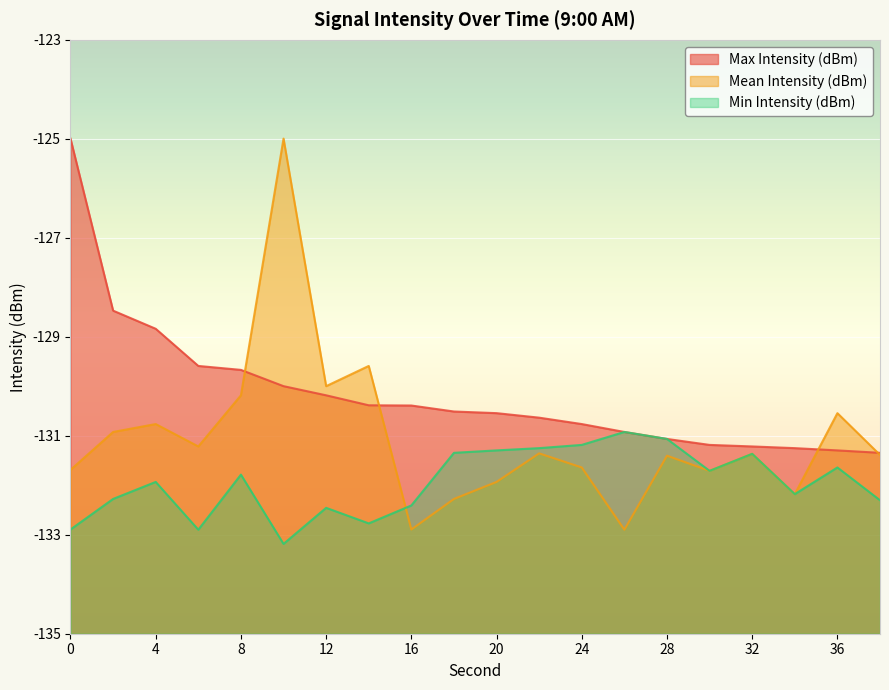

What is the difference between the Min Intensity (dBm) values at 30 and 14?

1.1